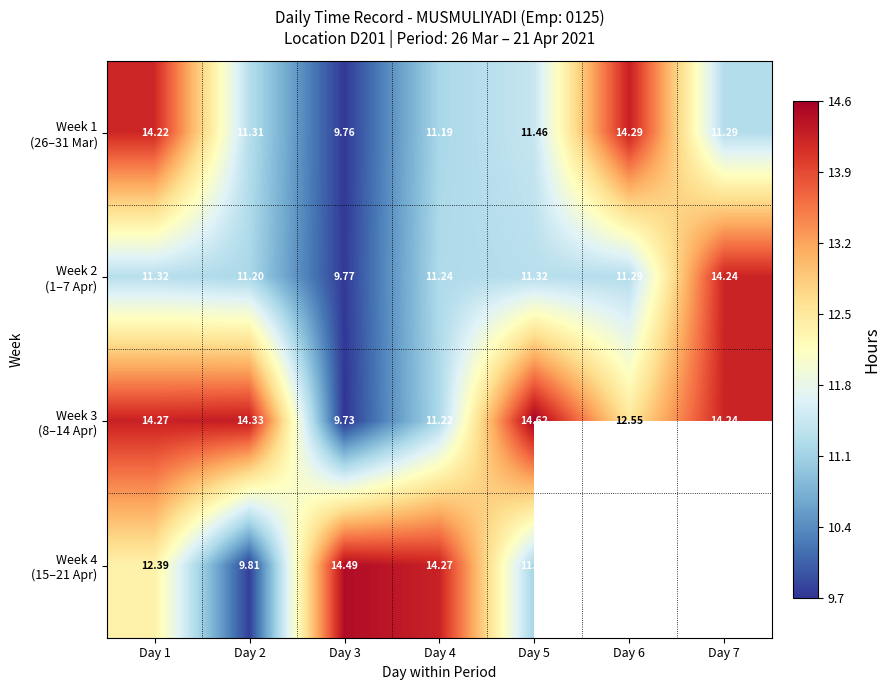

What is the difference between the maximum and second lowest values in the Week 1 (26–31 Mar) series?

3.1